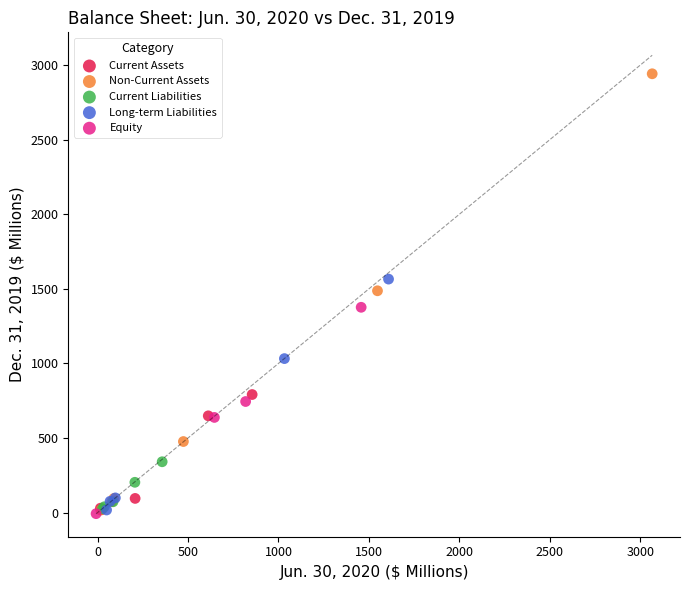

What are all the series names shown in the legend?

Current Assets, Non-Current Assets, Current Liabilities, Long-term Liabilities, Equity